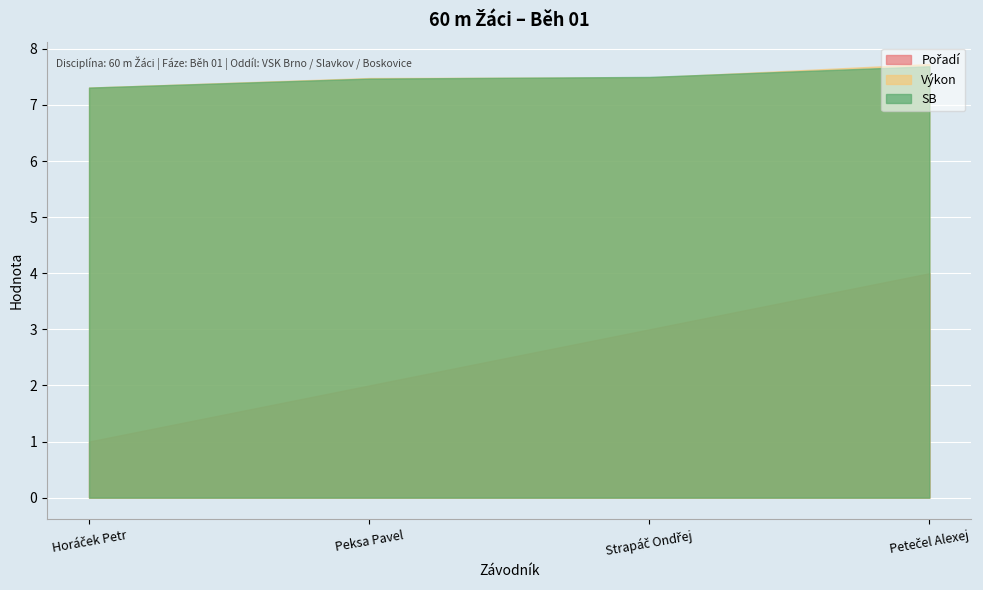

Is the value of SB at Peksa Pavel greater than the value of Výkon at Peksa Pavel?

No